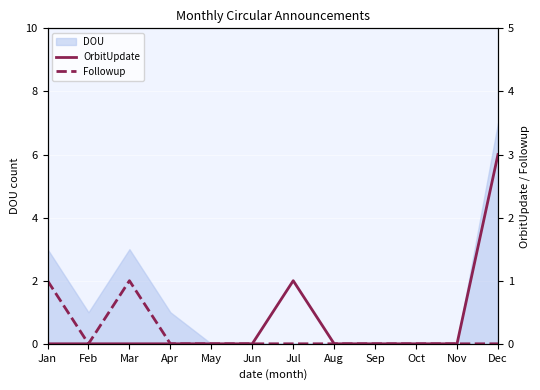

At which category does OrbitUpdate reach its first local peak?

Jul